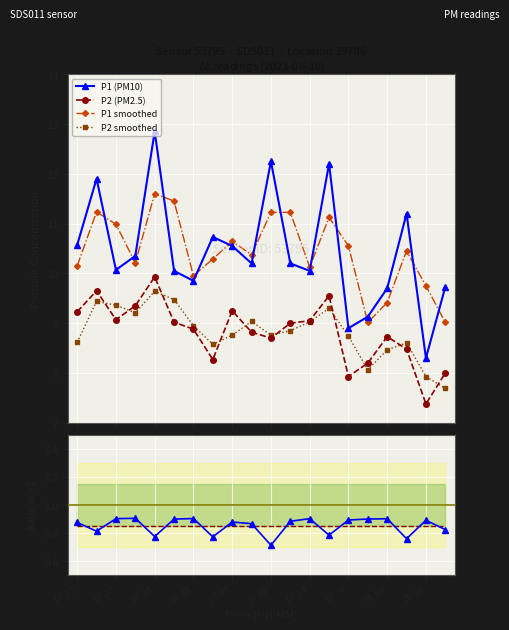

Where is mean ratio nearest to the value 0?

07:23